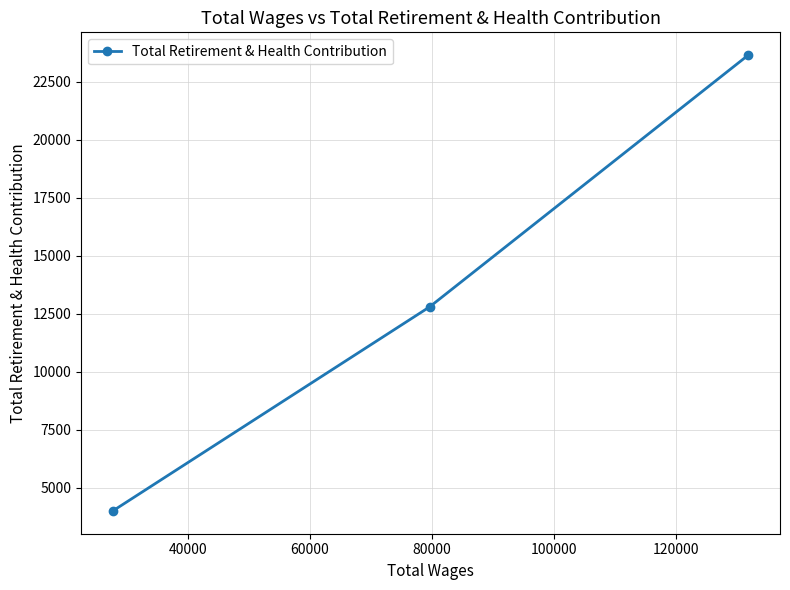

What is the difference between the second highest and minimum values?

8787